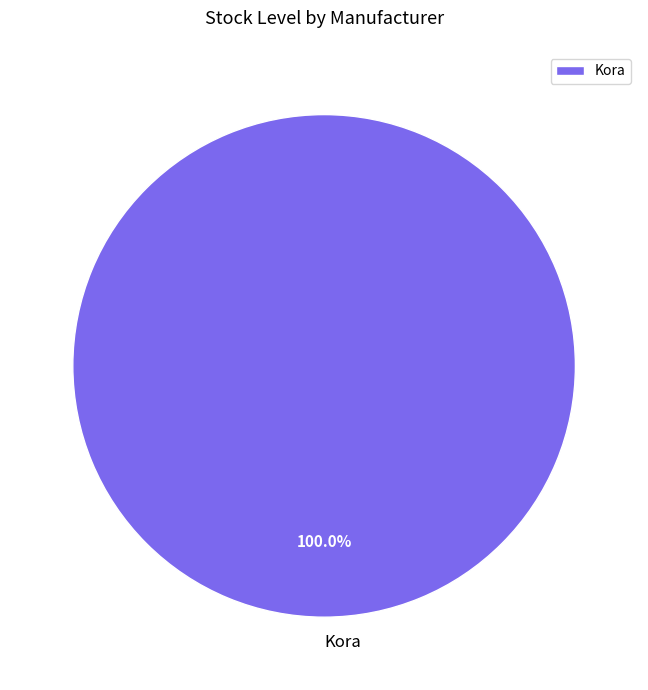

Which category accounts for the majority?

Kora